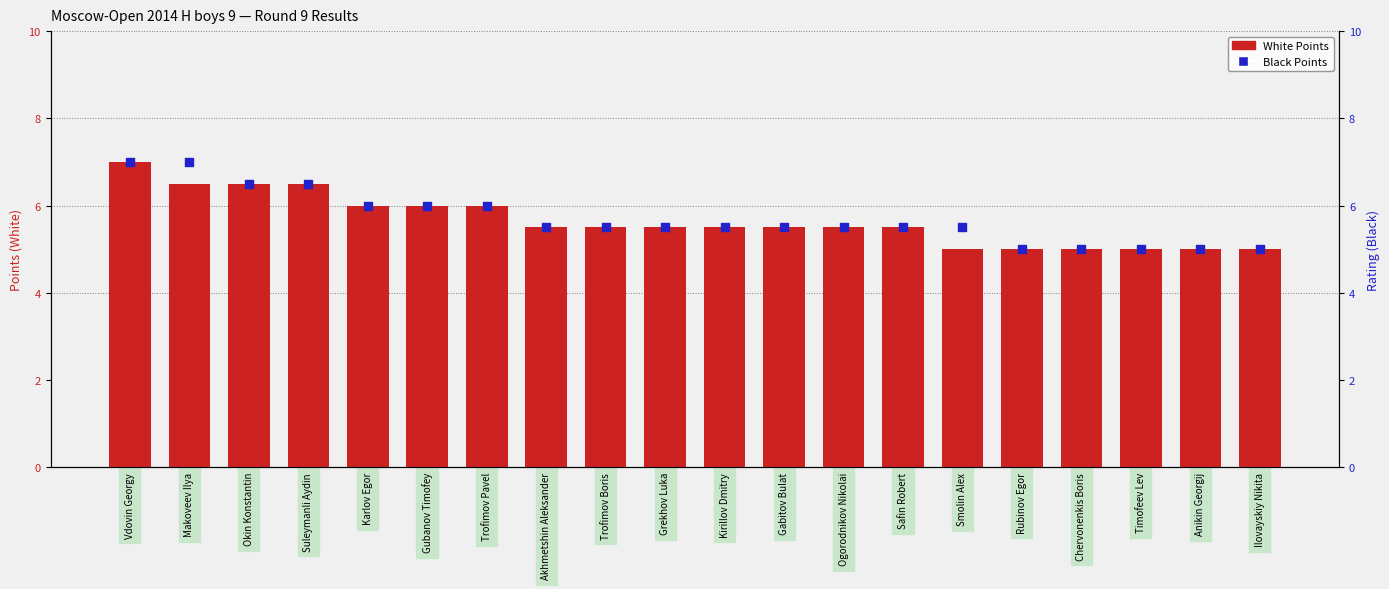

At how many categories does at least one series exceed 5?

15